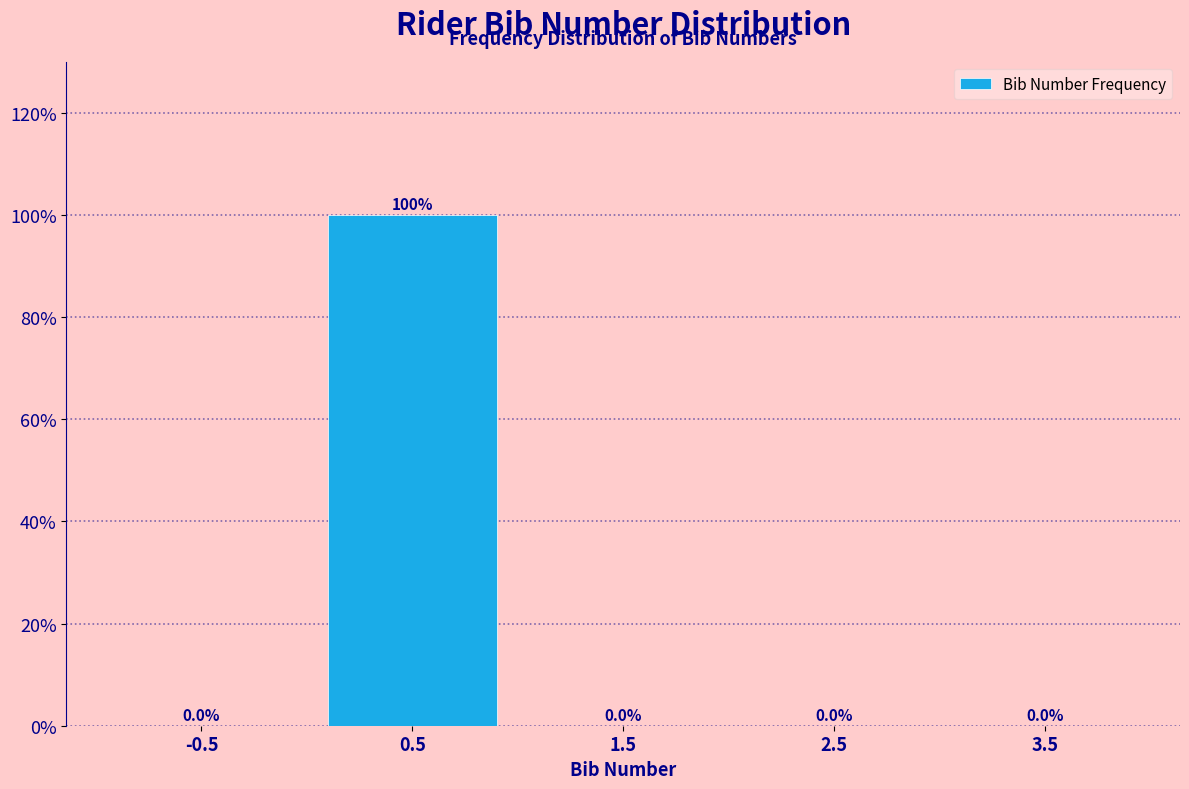

How tall is the bar that spans 0 to 1 on the x-axis?

100.0